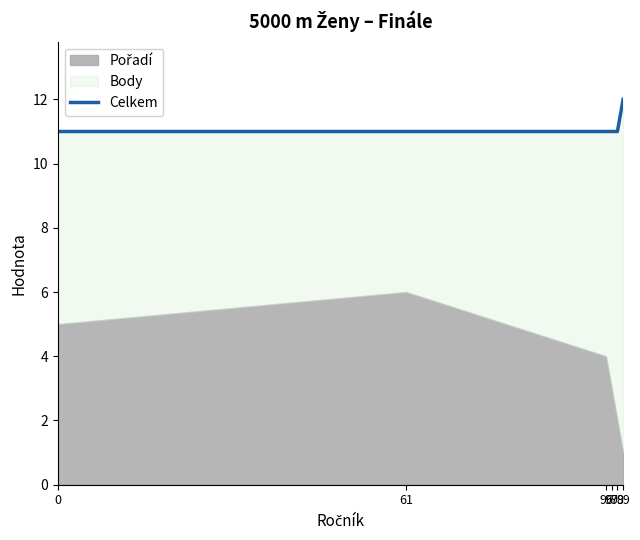

What is the sum of the values at 97 and 96?

22